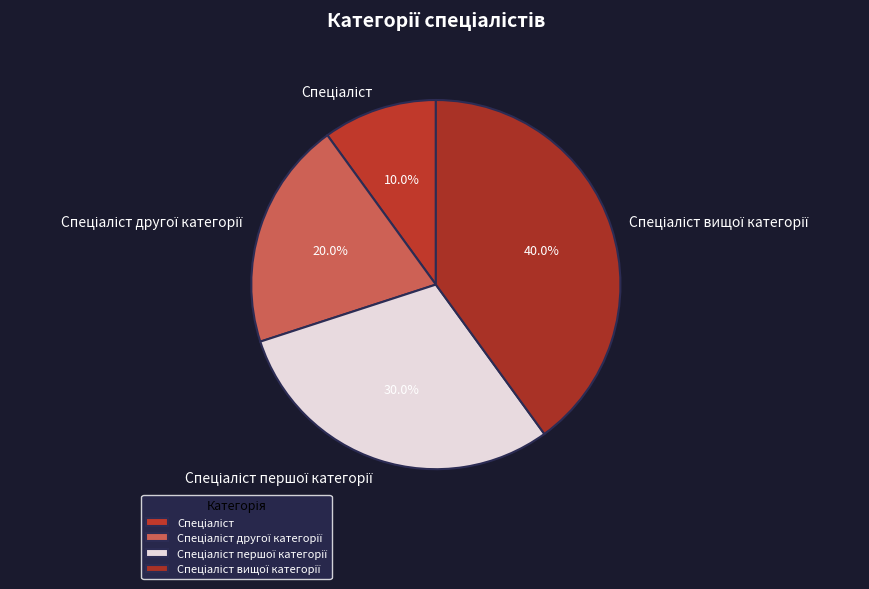

To the nearest percent, what is the average slice percentage?

25%